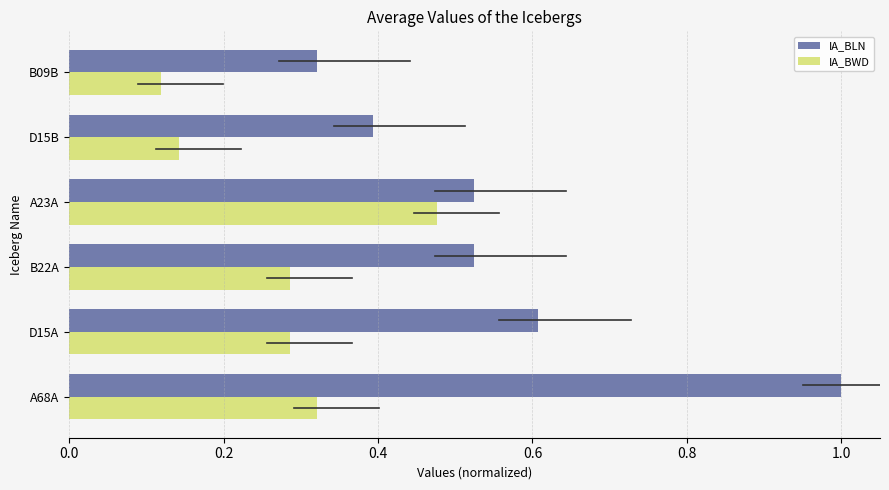

What is the sum of all IA_BWD values?

1.6